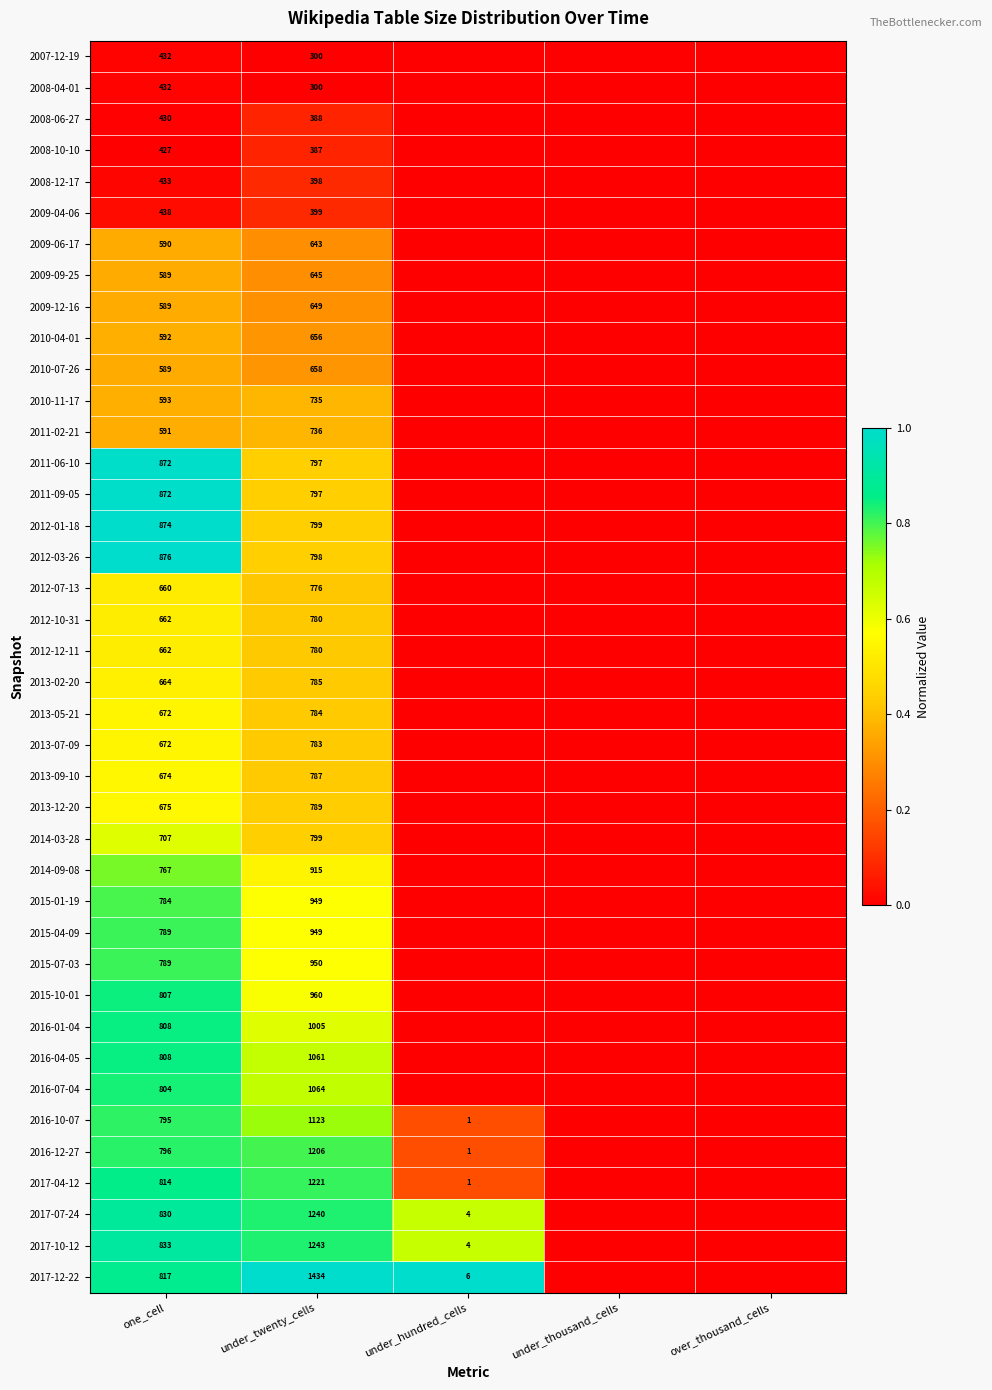

Is it true that 2015-04-09 equals 789 at one_cell?

True